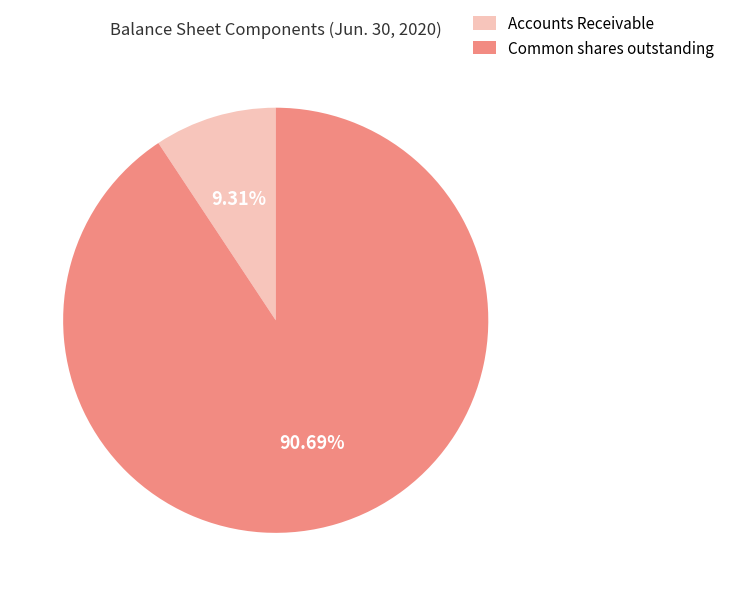

To the nearest percent, what is the difference between the largest and smallest slice percentages?

81%